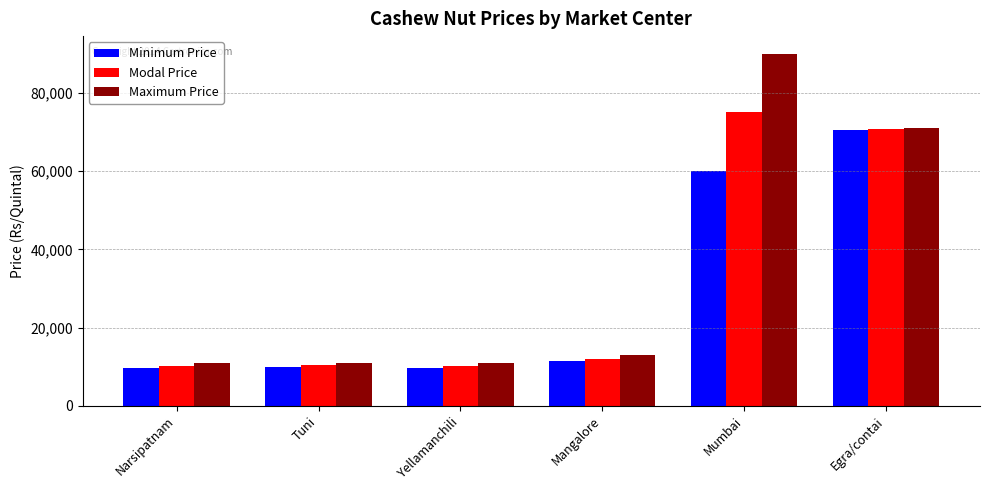

What is the label of the 2nd bar from the left?

Tuni